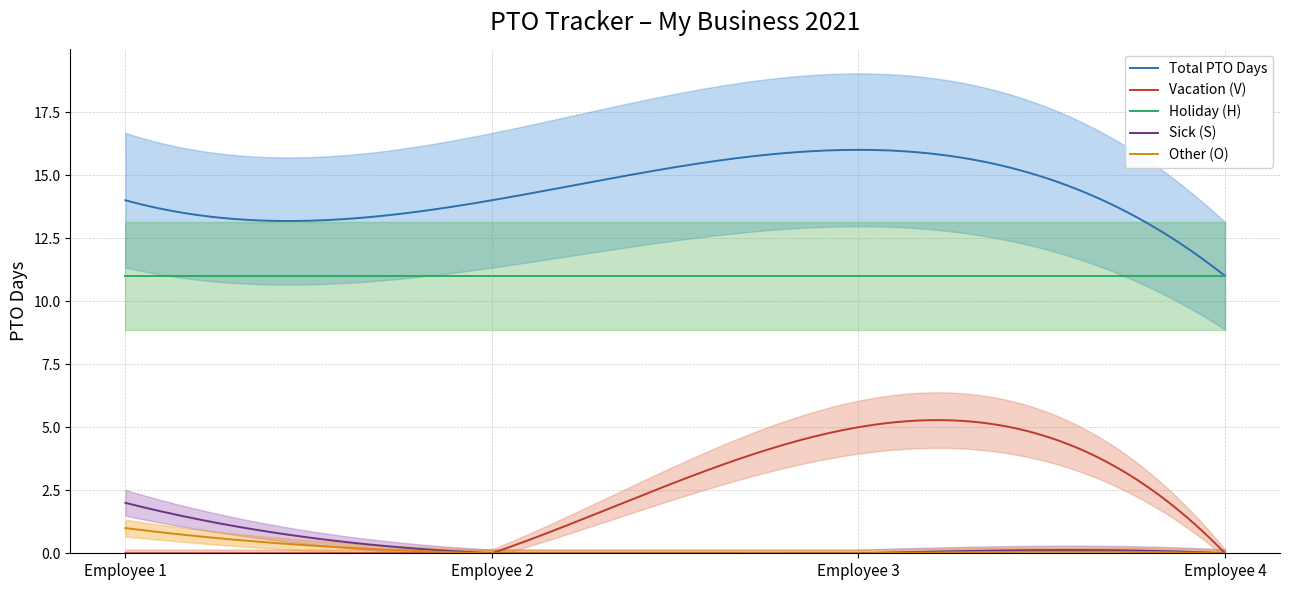

Where does the Total PTO Days series first go above 14?

Employee 3